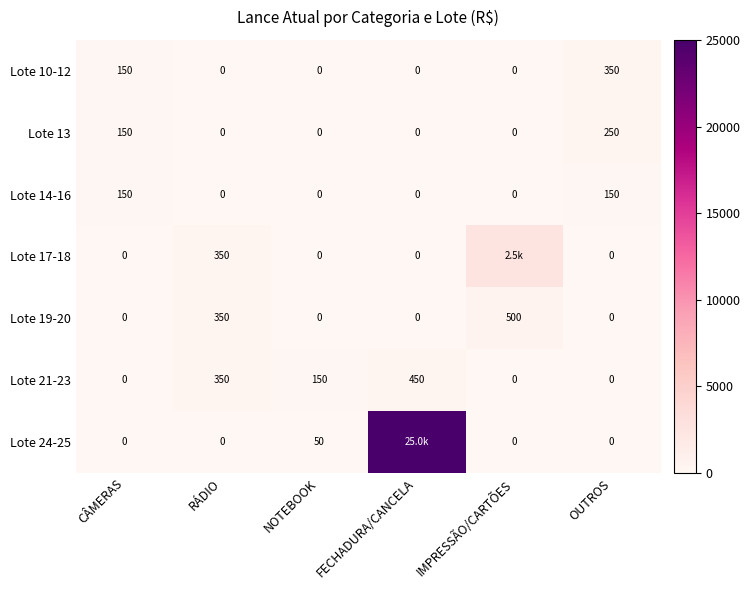

Which has a higher value, IMPRESSÃO/CARTÕES or NOTEBOOK?

IMPRESSÃO/CARTÕES